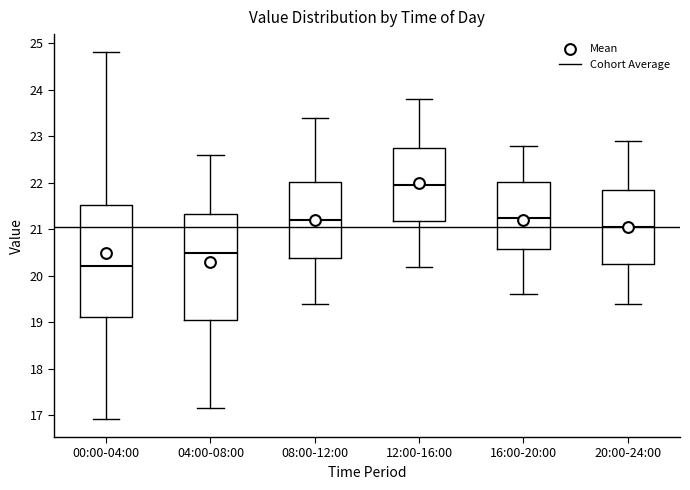

Which box is the tallest, from its lower edge to its upper edge?

00:00-04:00